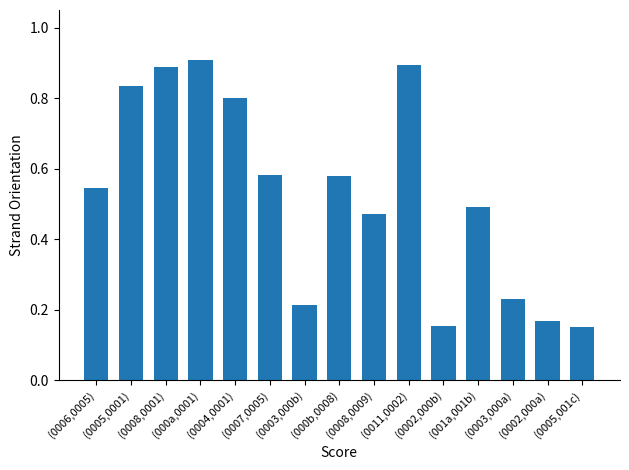

How many values are between 0 and 1?

15